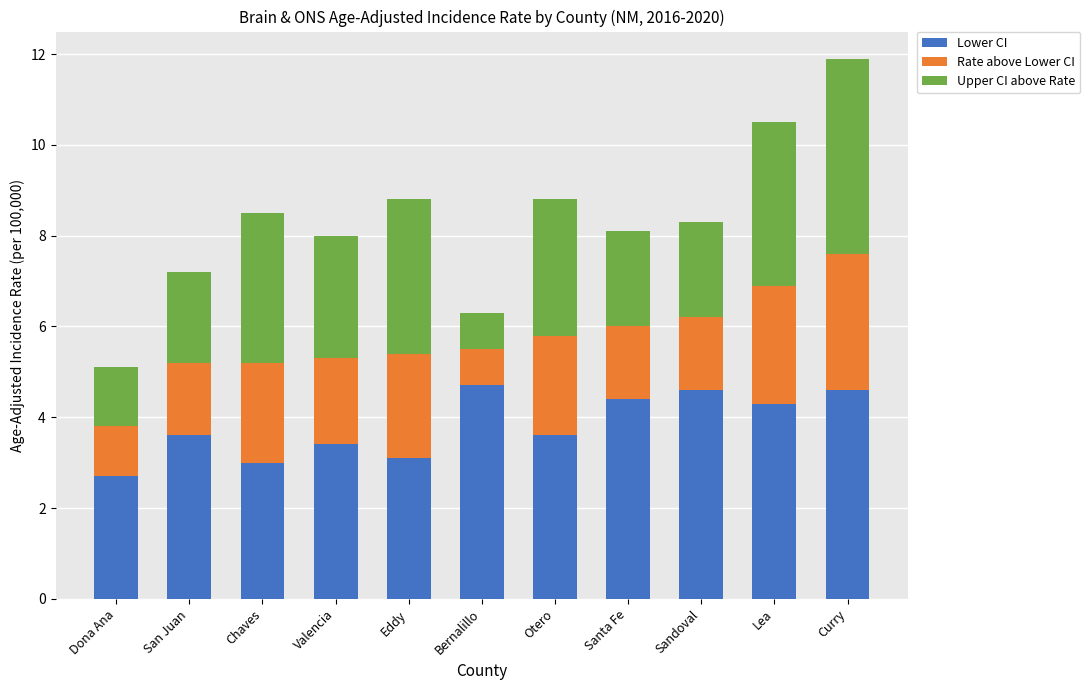

Is it true that Lower CI equals 4.9 at Chaves?

False